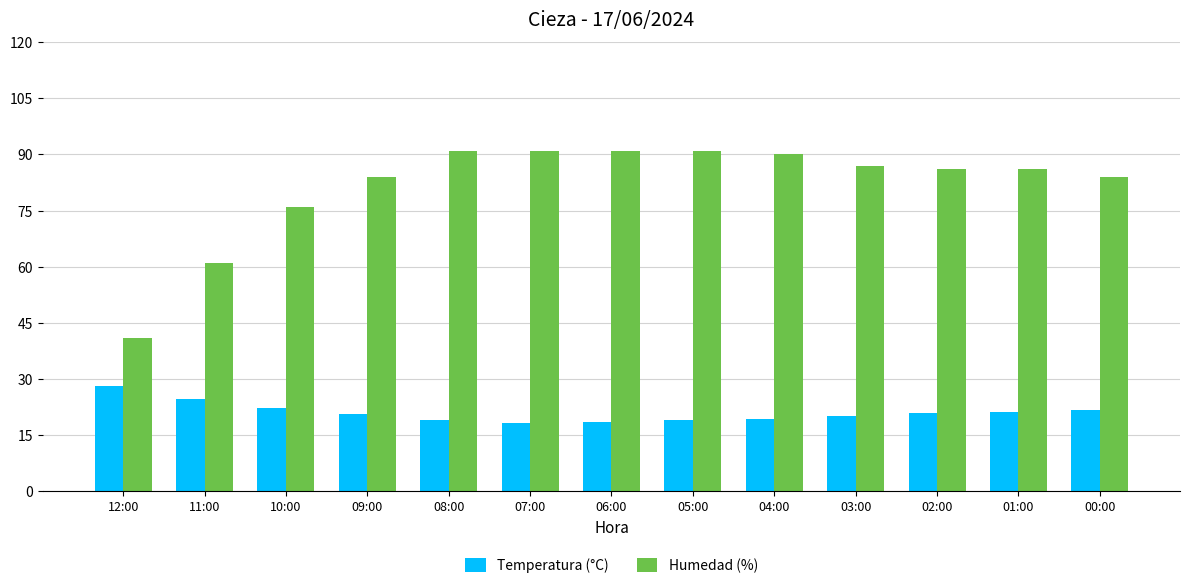

Rank the series by their average value, from lowest to highest.

Temperatura (°C), Humedad (%)